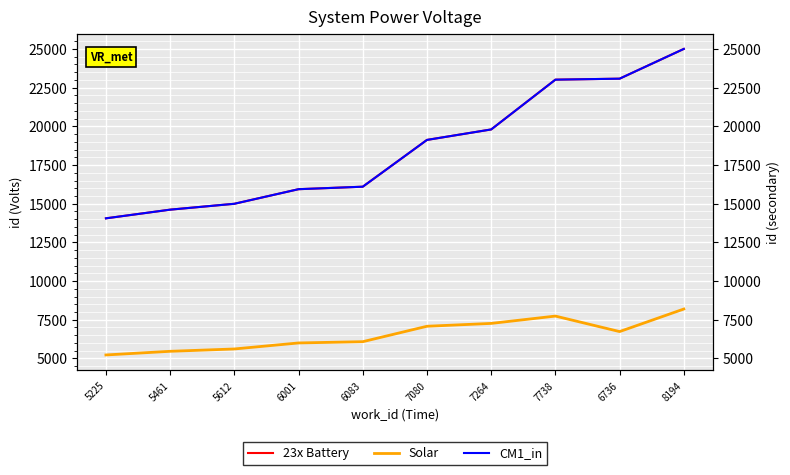

The value of 23x Battery at 6001 is 15940. True or false?

True